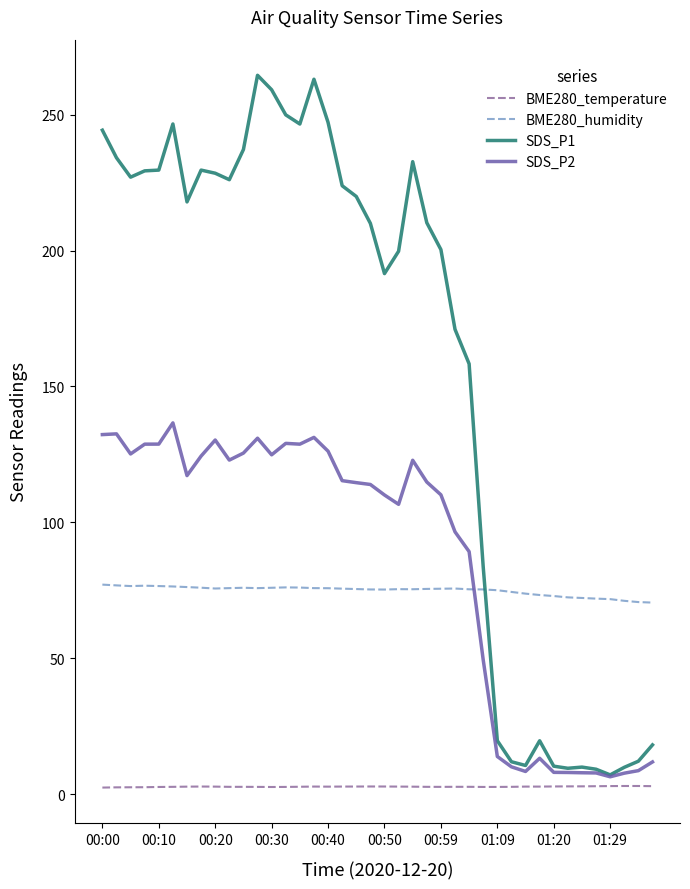

Rank the series by their maximum value, from lowest to highest.

BME280_temperature, BME280_humidity, SDS_P2, SDS_P1